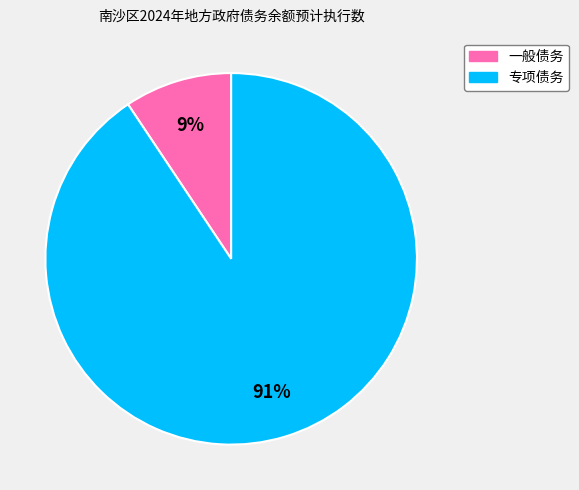

How many slices are in this pie chart?

2